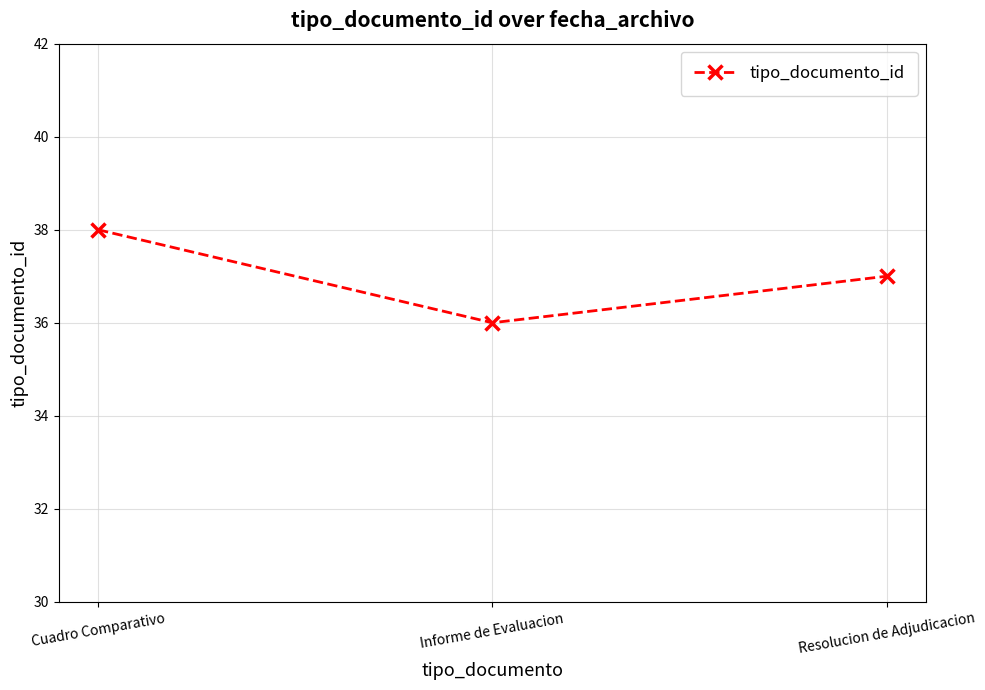

What is the difference between the maximum and minimum values?

2